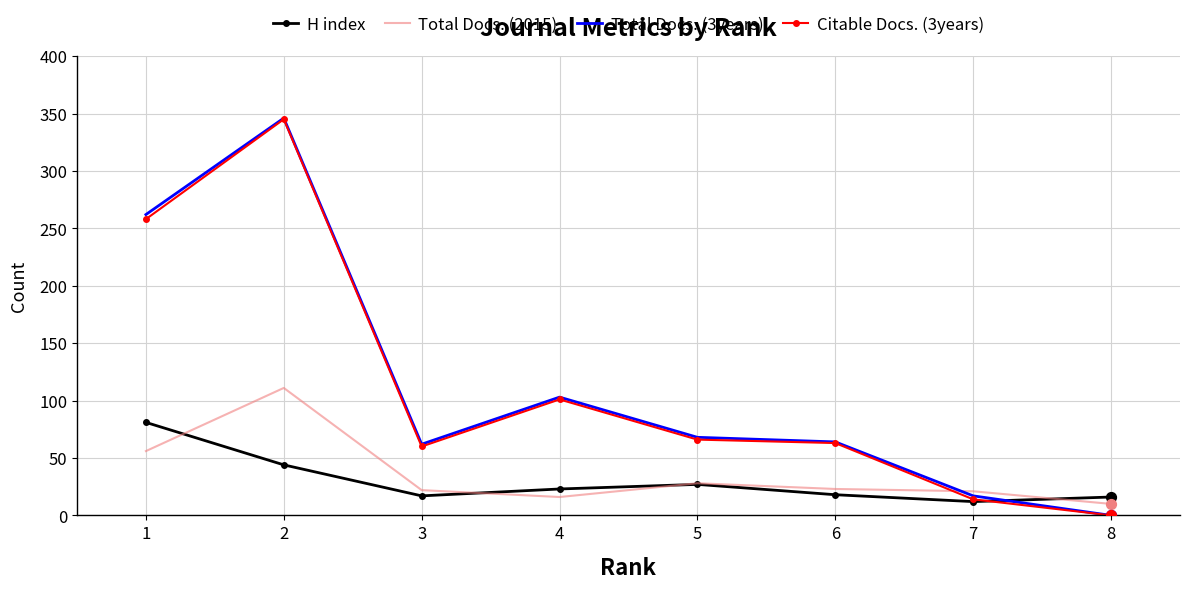

What is the difference between the highest and lowest values at 5?

41